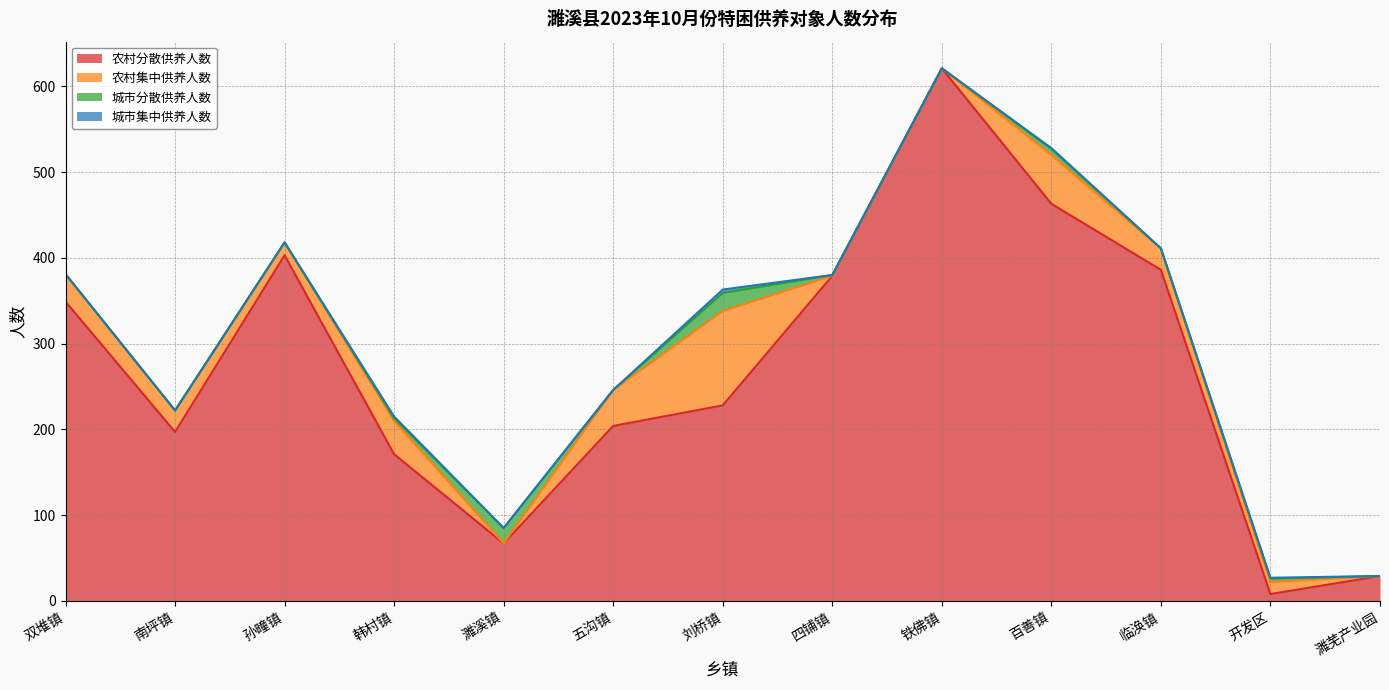

At which category is the sum across all series the highest?

铁佛镇